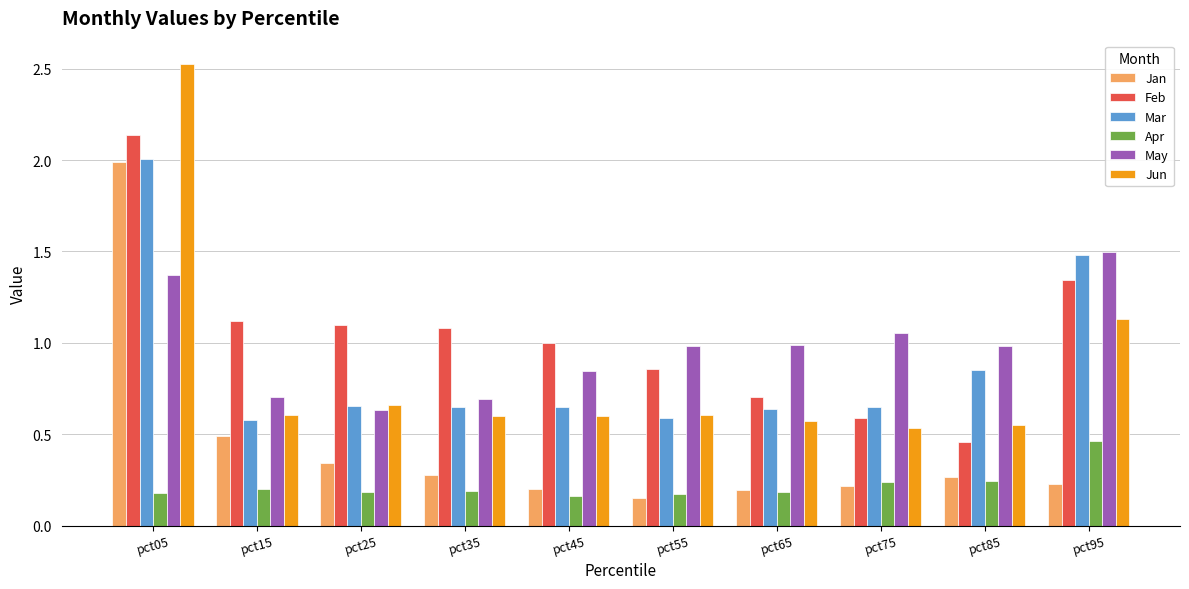

Which category has the highest value in the Jun series?

pct05